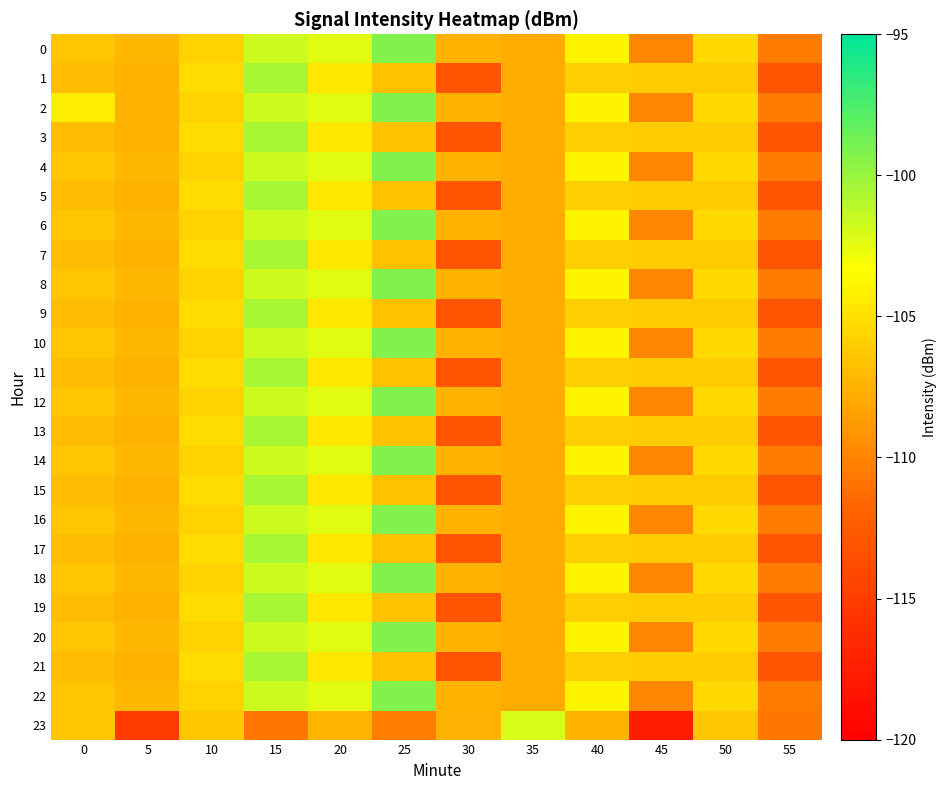

Between 25 and 0, which is larger?

25